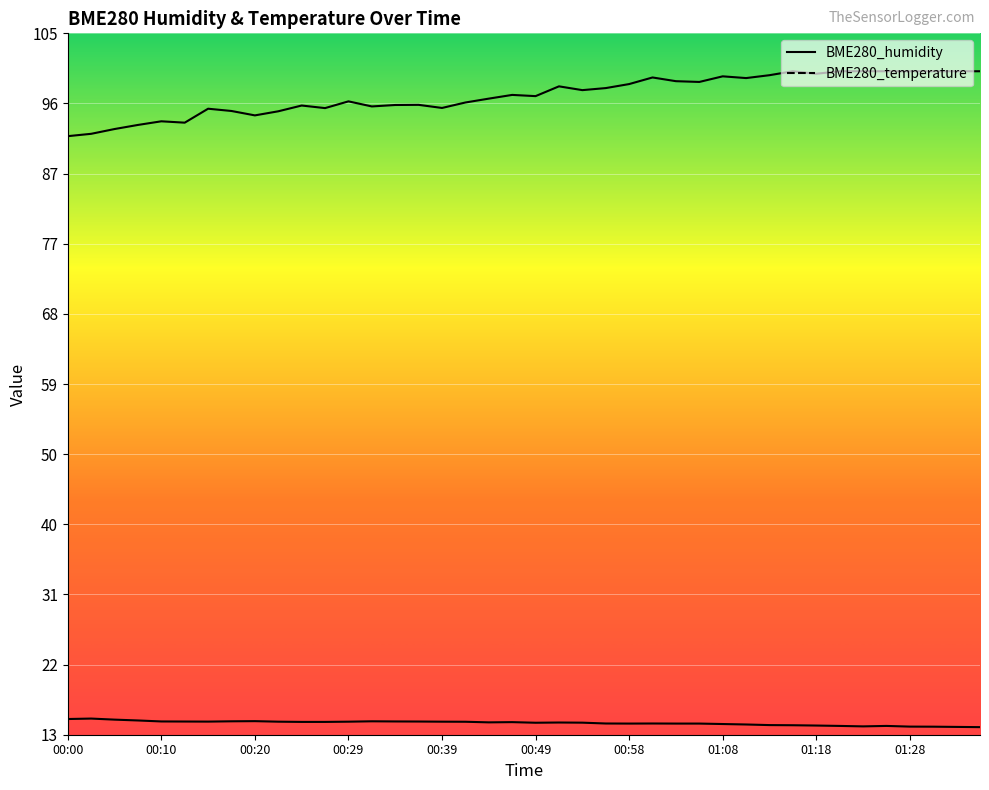

What is the label of the 8th point from the left?

00:17